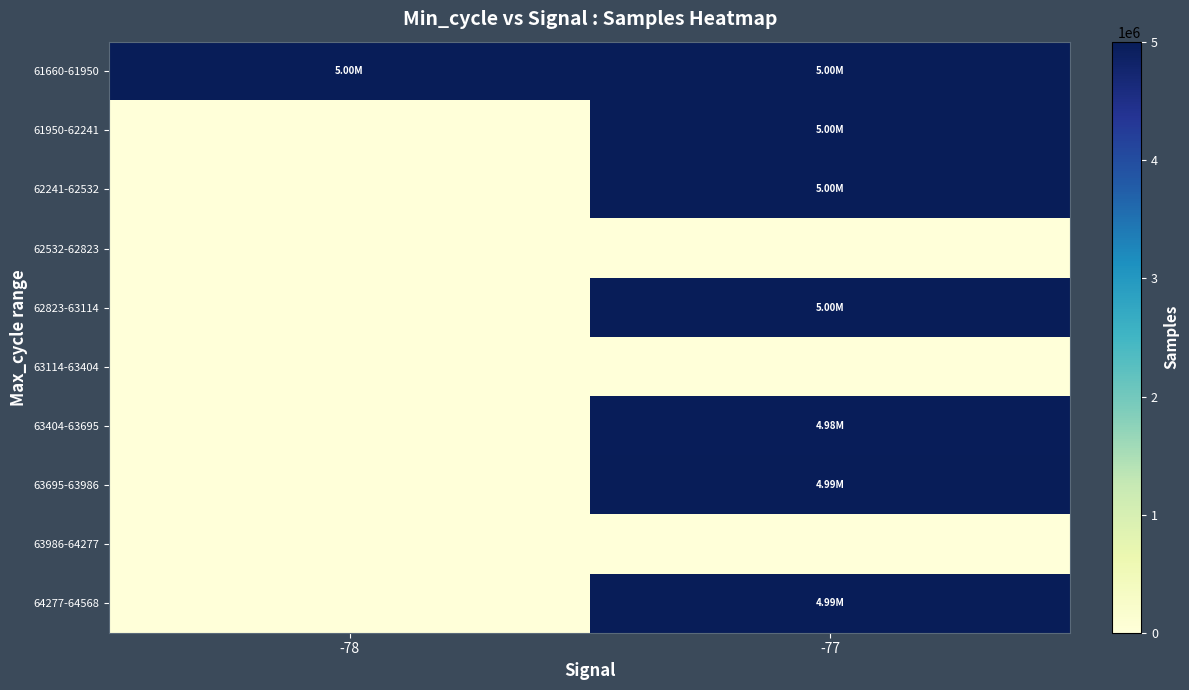

What is the total value across all series at -77?

34965207.9